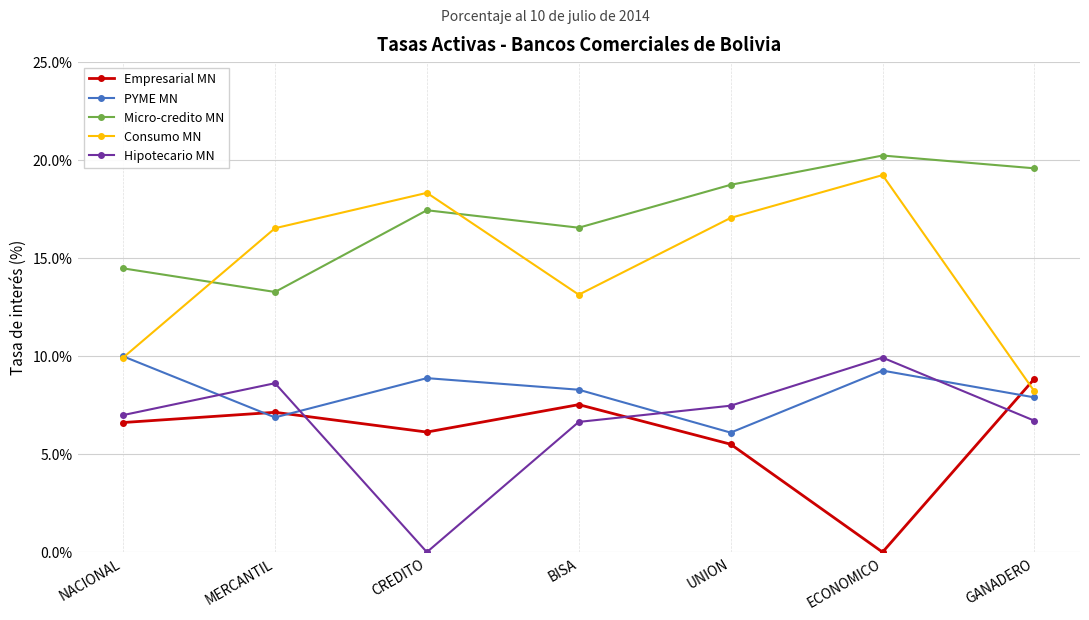

Rank the categories by Micro-credito MN value from lowest to highest.

MERCANTIL, NACIONAL, BISA, CREDITO, UNION, GANADERO, ECONOMICO